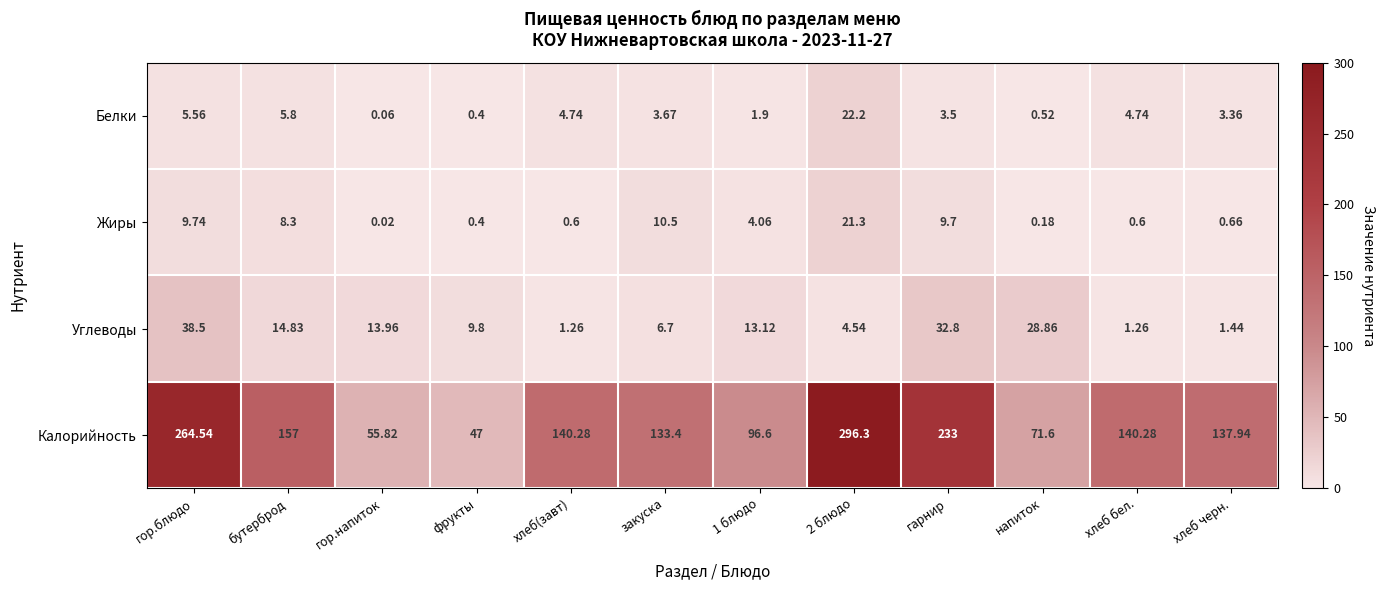

Which series has the largest total across all categories?

Калорийность